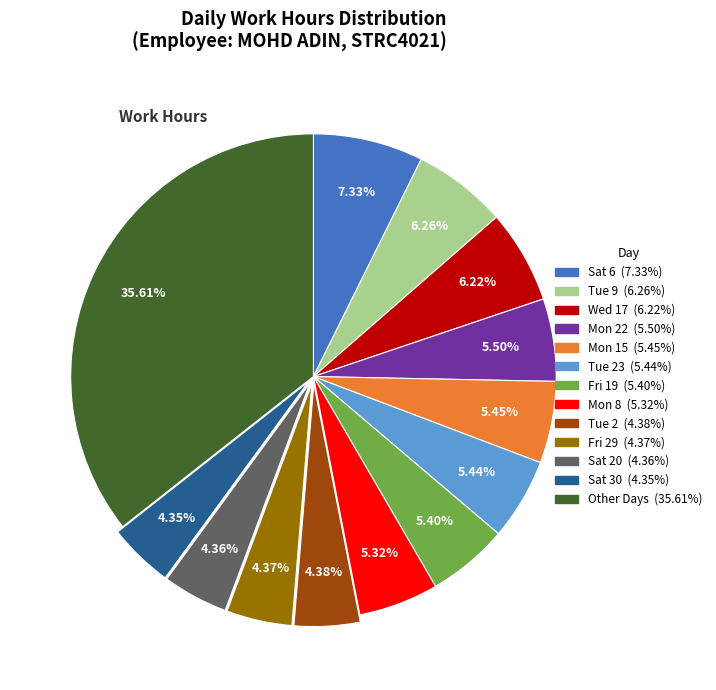

How many slices are in this pie chart?

13